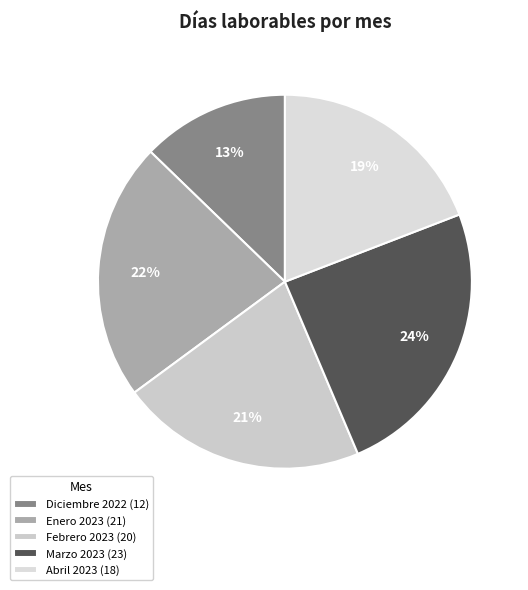

To the nearest percent, what is the combined percentage of Diciembre 2022 and Marzo 2023?

37%